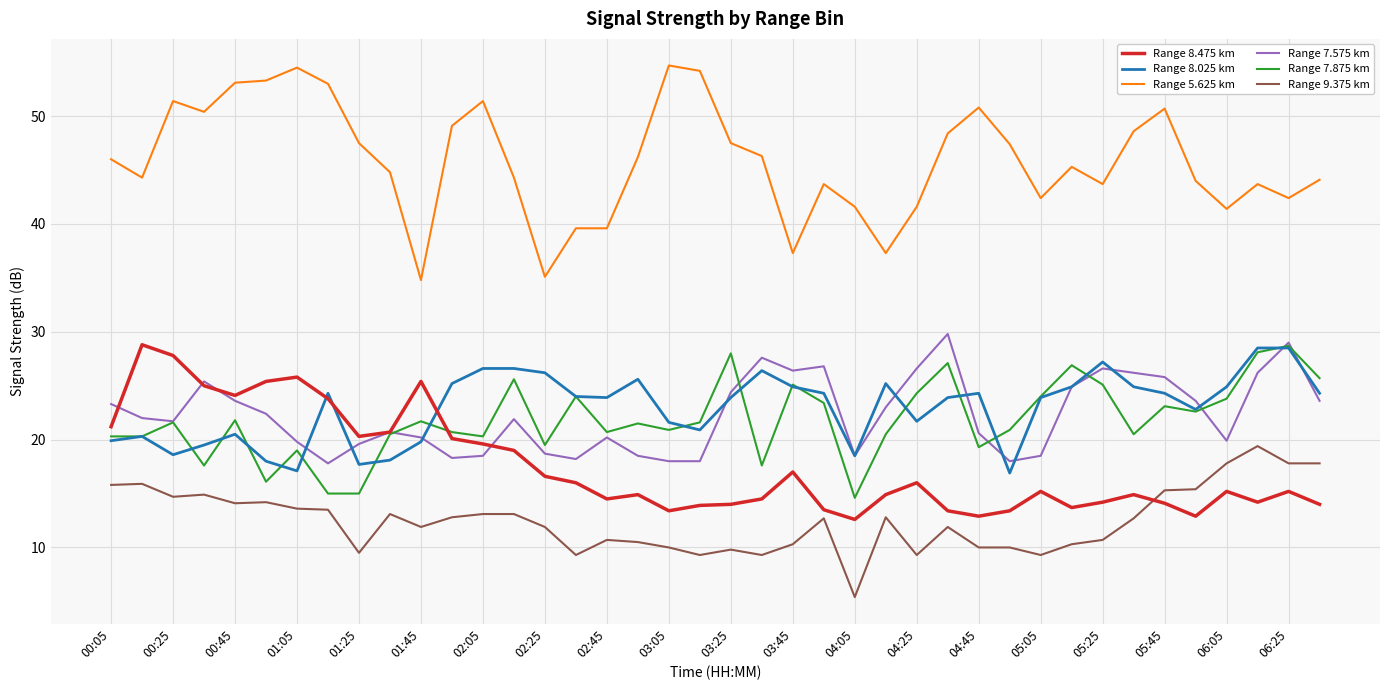

Which series ends up on top after the final intersection of Range 7.875 km and Range 7.575 km?

Range 7.875 km